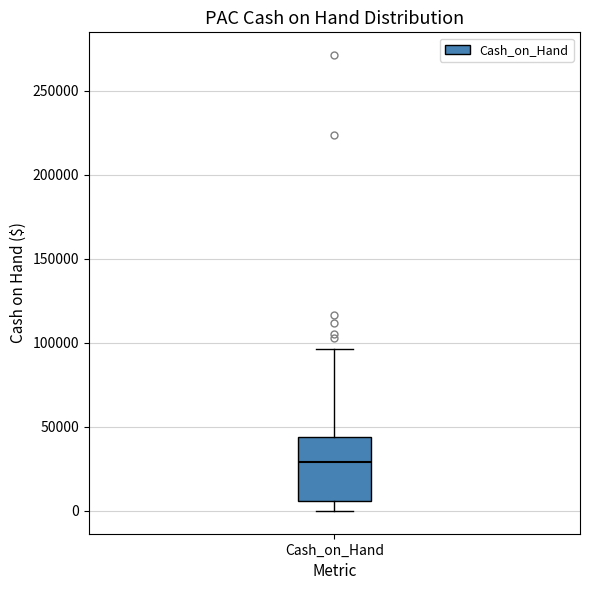

Where is the lower edge of the box for Cash_on_Hand on the y-axis? The values are not printed on the chart, so give them approximately, as read against the axis.

5000